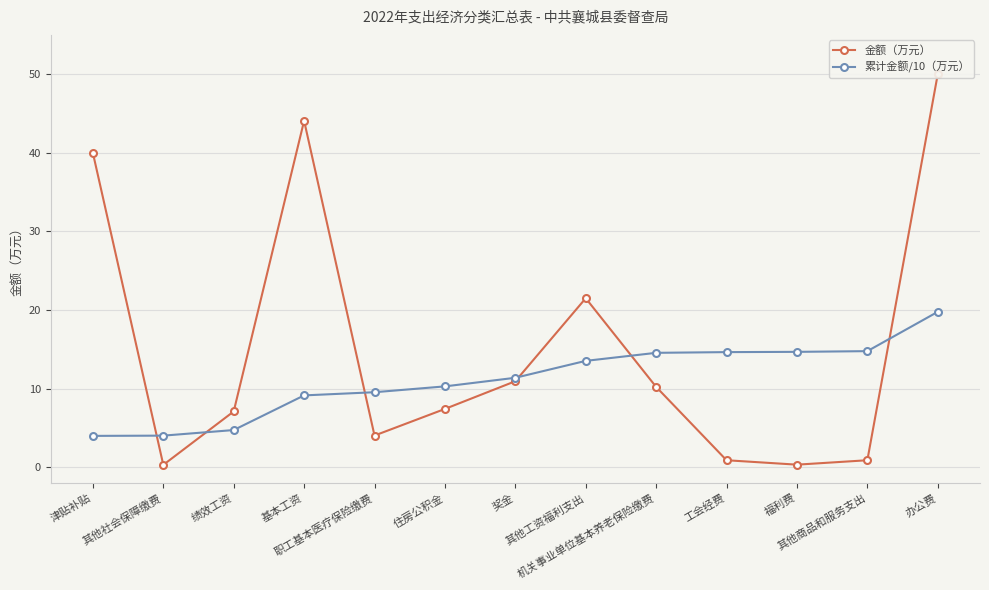

Is this an area chart (filled region under the line)?

No